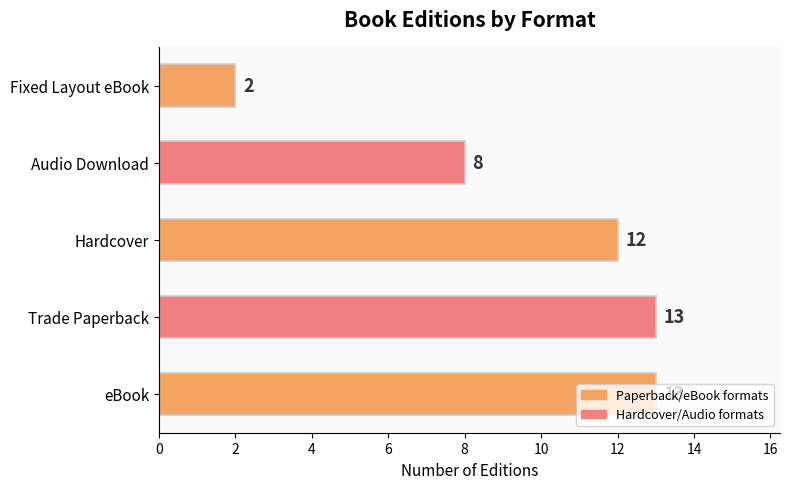

Which has a higher value, Trade Paperback or Hardcover?

Trade Paperback